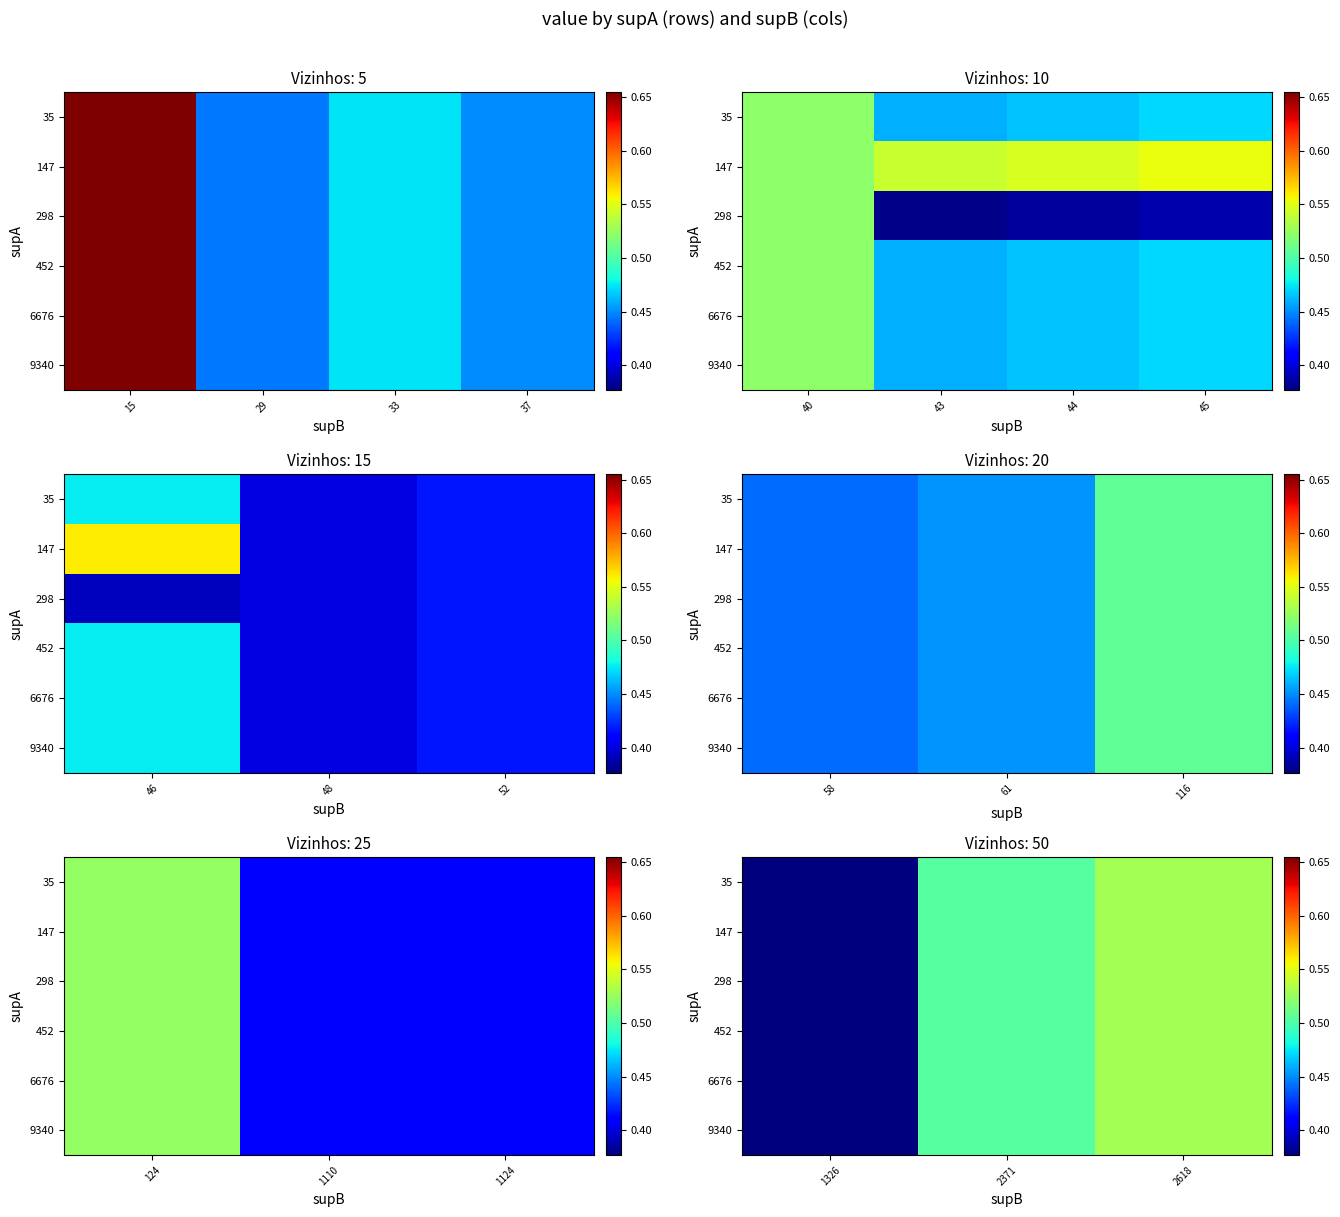

List the series in order of their peak value, highest first.

35, 147, 298, 452, 6676, 9340